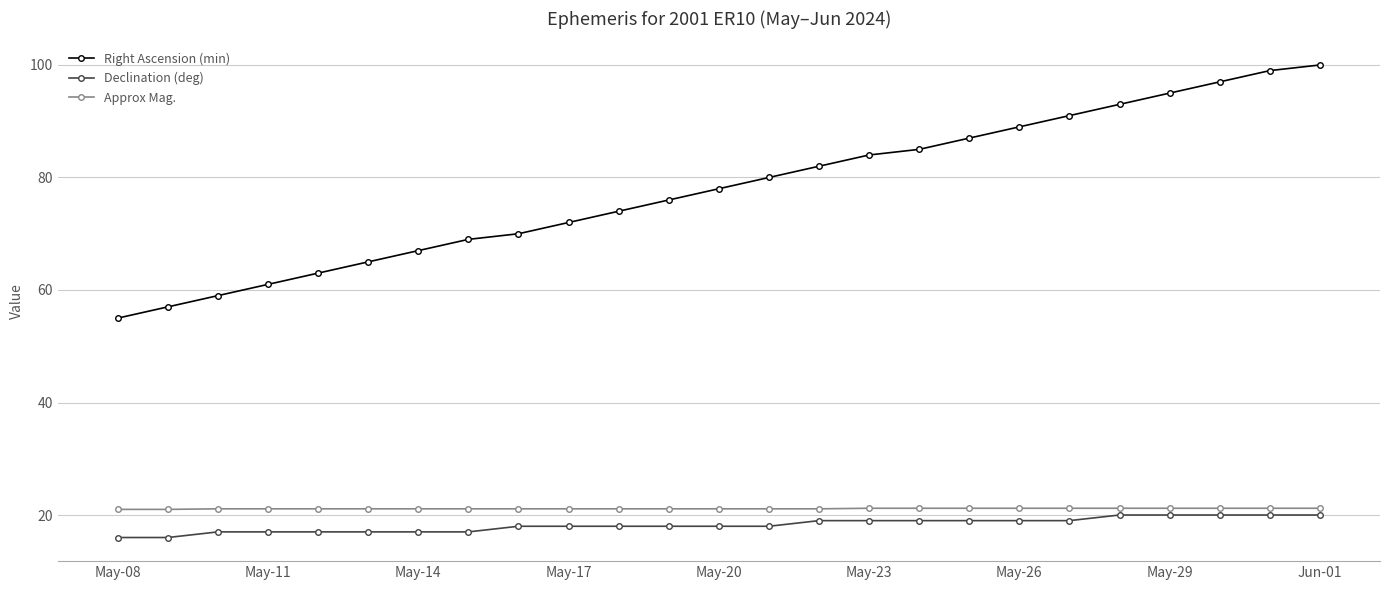

Which series has the widest spread of values?

Right Ascension (min)